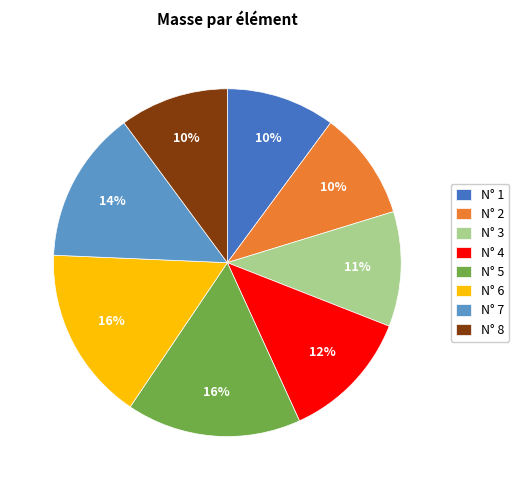

Between N° 1 and N° 5, which is larger?

N° 5